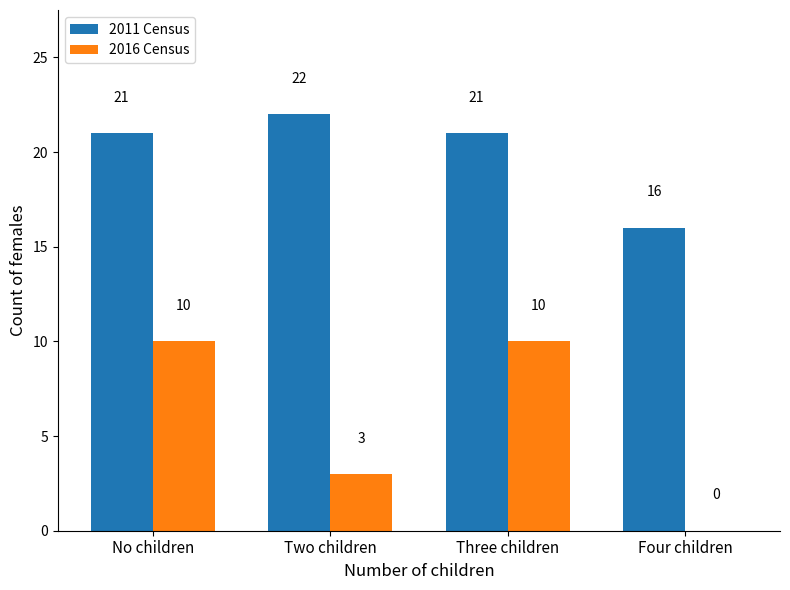

What is the highest value of the 2011 Census series?

22